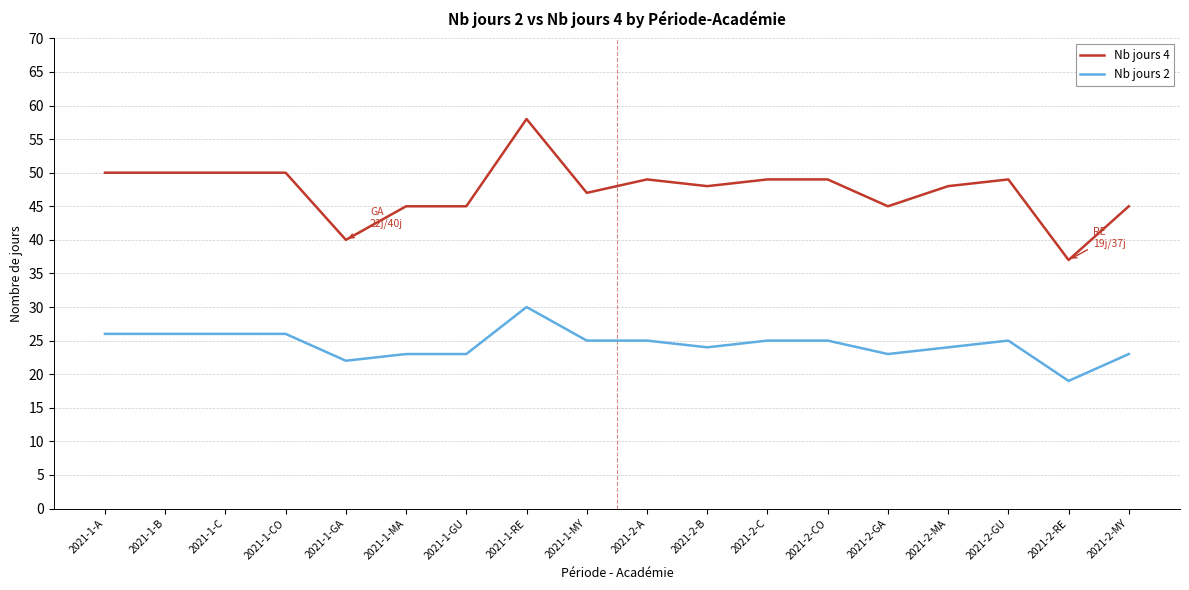

Rank the series by their maximum value, from highest to lowest.

Nb jours 4, Nb jours 2